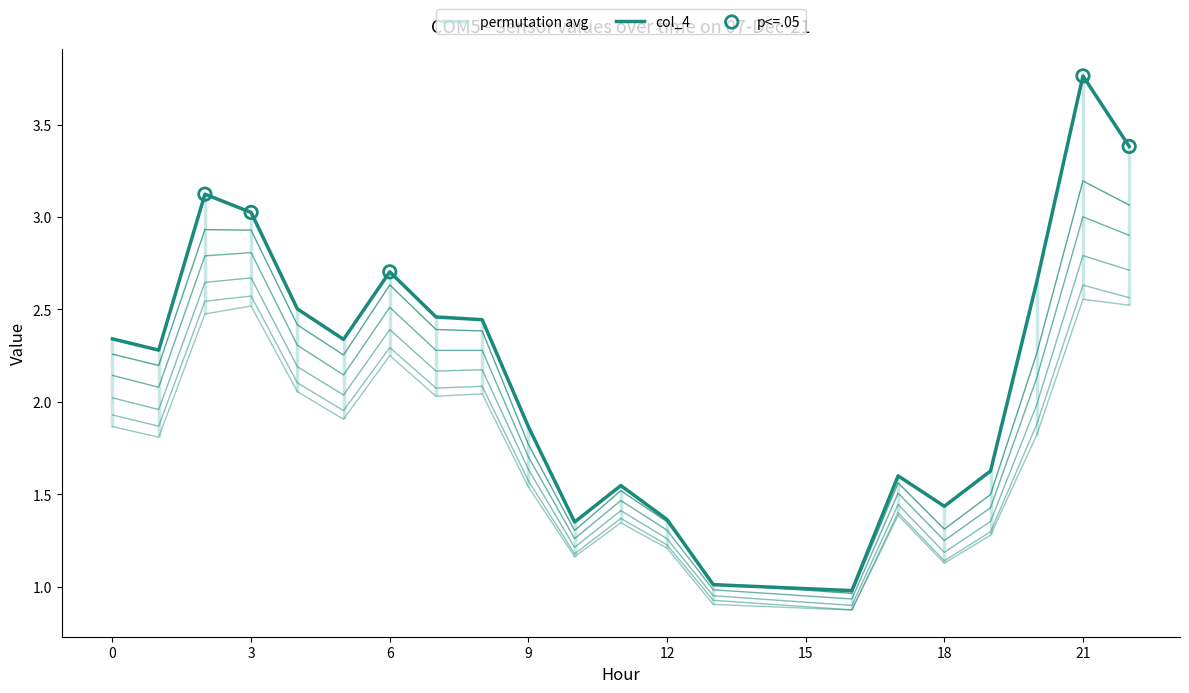

Between 12 and 16, which is larger?

12